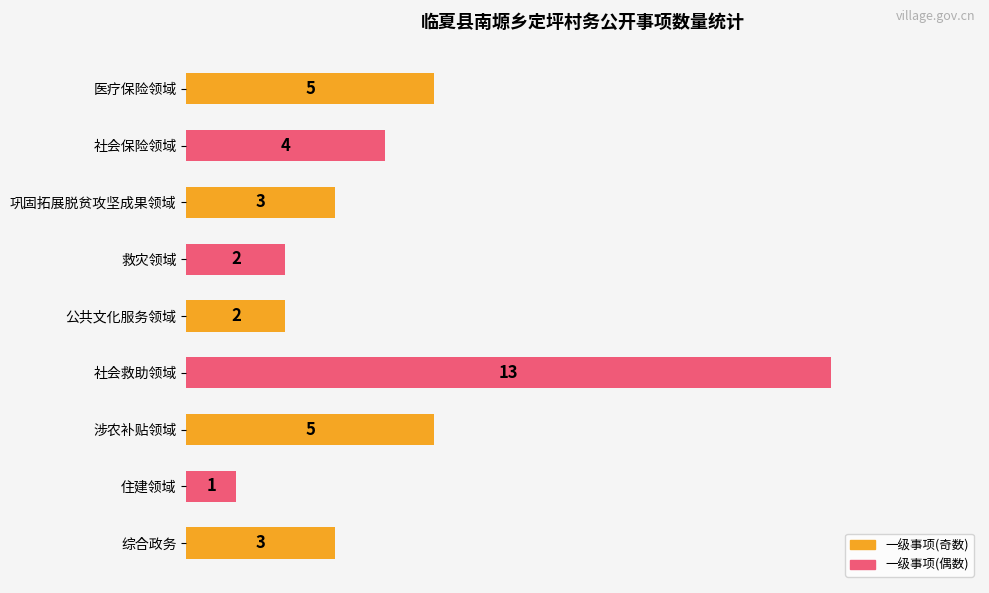

What value does the data have at 社会保险领域?

4